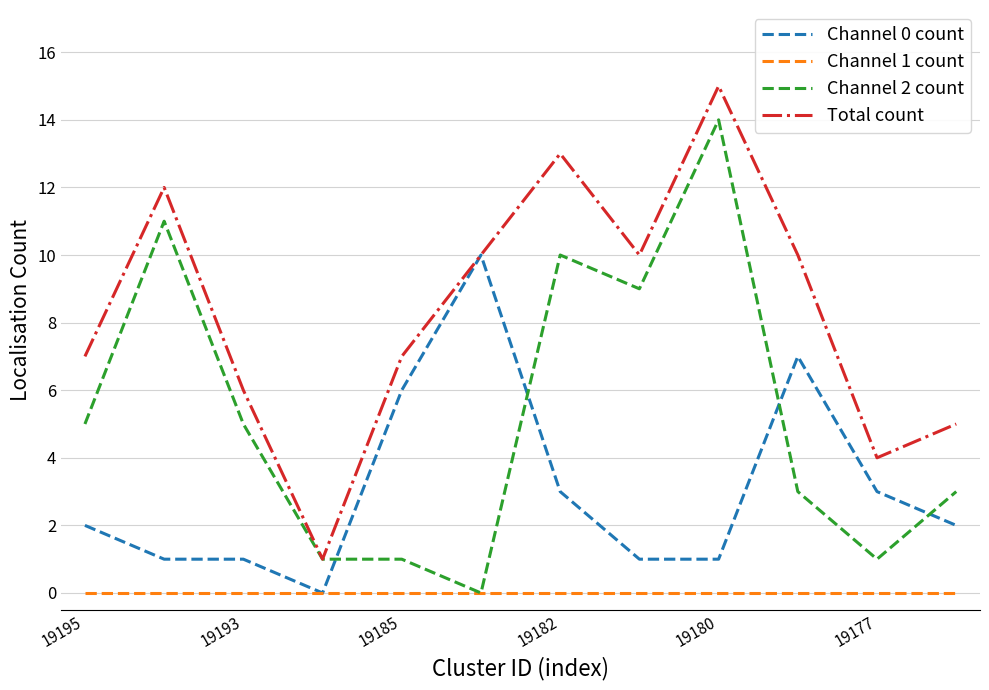

True or false: Channel 2 count and Channel 0 count cross at least once.

True